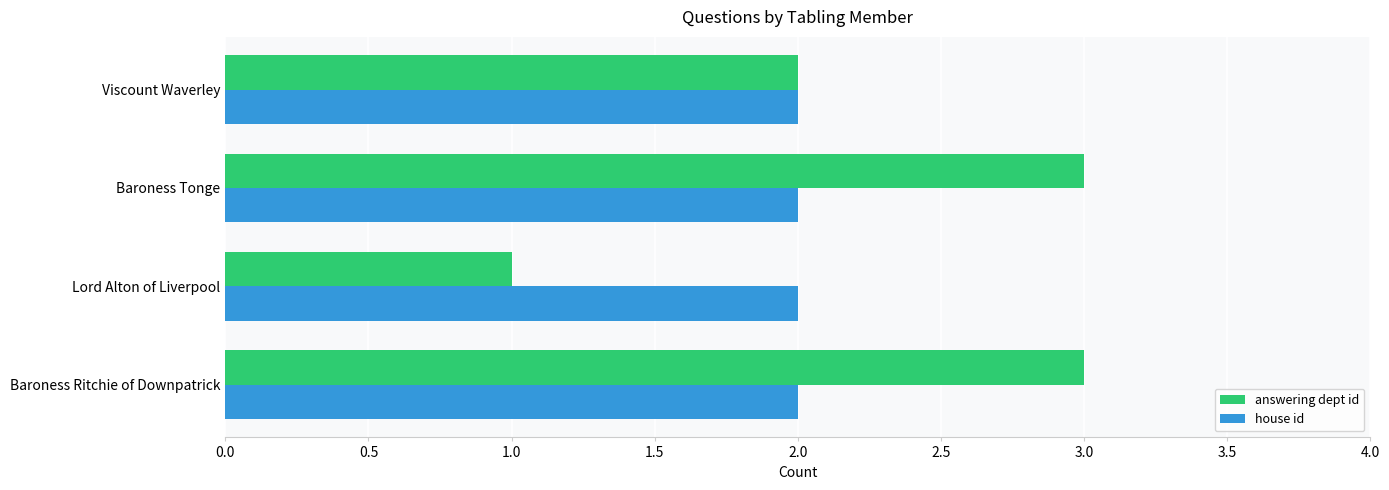

Which series changed the most between Baroness Ritchie of Downpatrick and Lord Alton of Liverpool?

answering dept id